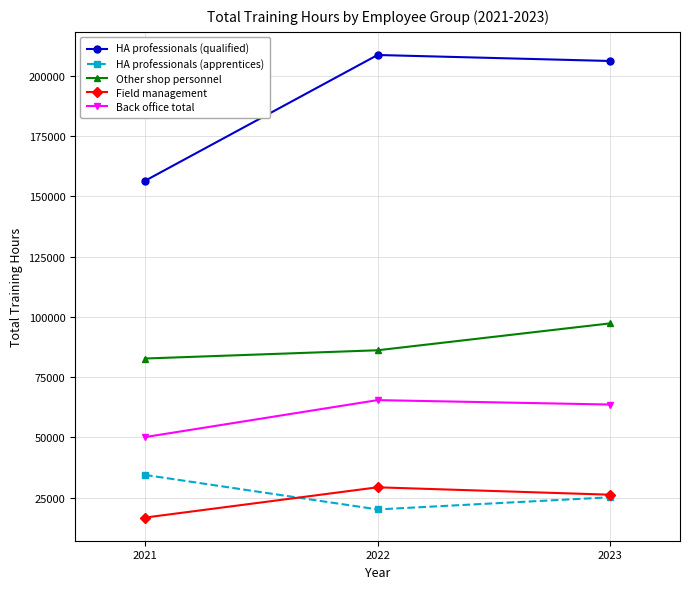

Between 2021 and 2022, which series saw the biggest shift?

HA professionals (qualified)